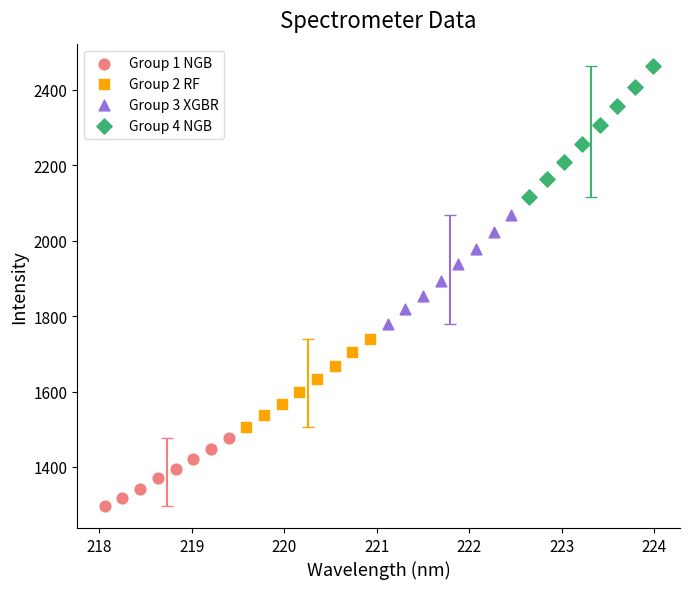

Which series has the widest spread of Y values?

Group 4 NGB